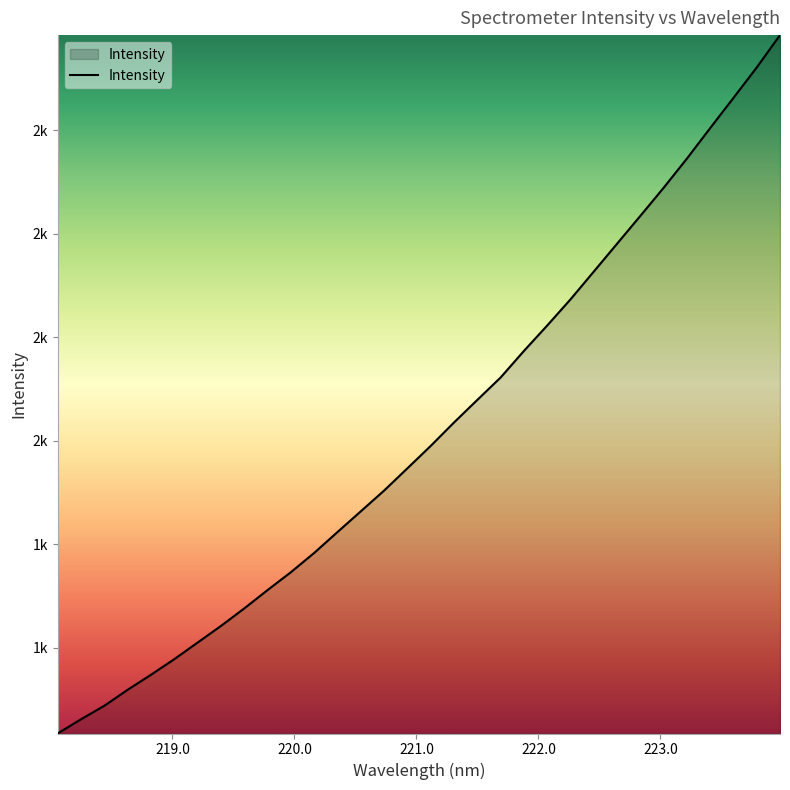

Reading left to right, list all the values displayed in this chart.

218.0596=1434.4	218.2508=1461.8	218.442=1487.9	218.6332=1518.8	218.8244=1547.8	219.0156=1578.0	219.2067=1610.0	219.3979=1642.1	219.589=1675.9	219.7801=1711.4	219.9712=1745.9	220.1623=1783.2	220.3533=1823.5	220.5444=1863.6	220.7354=1903.6	220.9264=1946.7	221.1174=1989.9	221.3083=2035.1	221.4993=2078.7	221.6902=2122.0	221.8812=2173.3	222.0721=2222.4	222.263=2272.9	222.4538=2326.6	222.6447=2380.4	222.8355=2434.1	223.0264=2488.4	223.2172=2544.8	223.408=2603.8	223.5987=2662.1	223.7895=2720.9	223.9802=2783.3